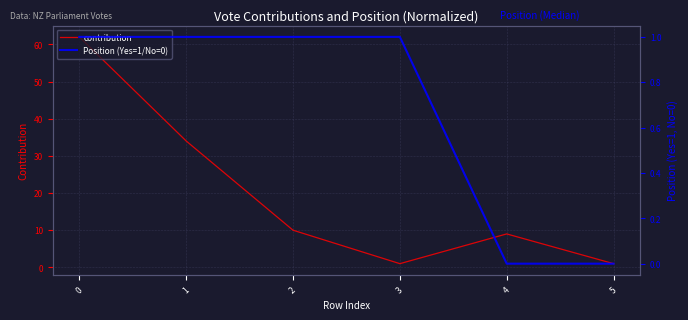

Which label corresponds to the smallest value in the chart?

4